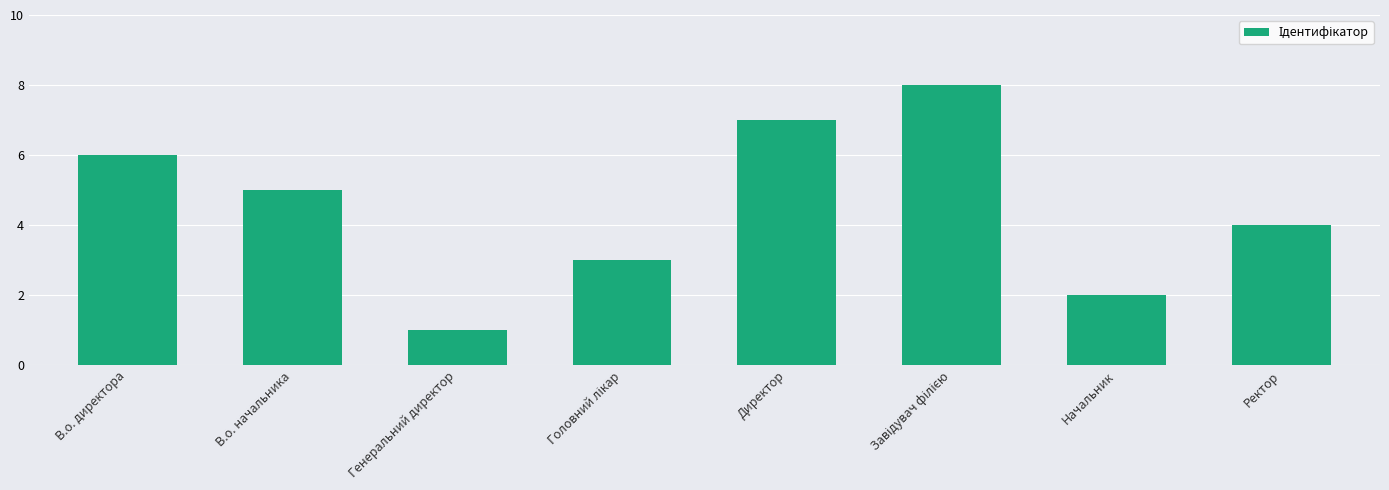

Approximately how many times larger is the value at Начальник compared to В.о. директора?

0.3